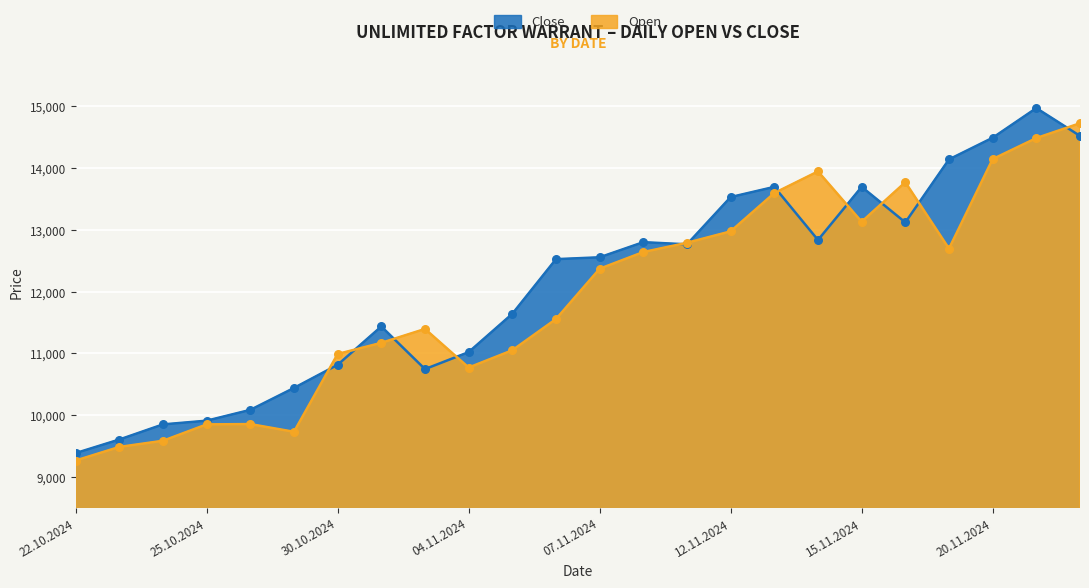

Which series has the widest spread of Y values?

Close